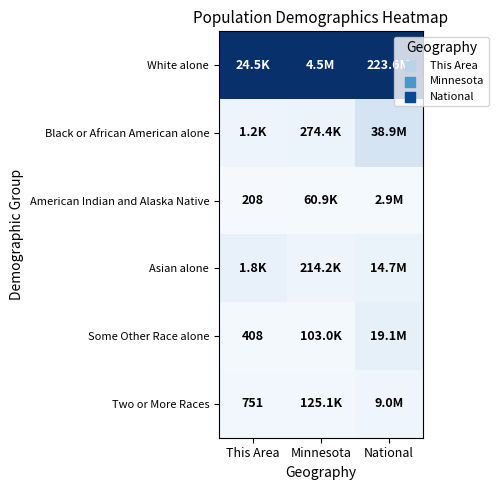

Rank the series by their maximum value, from lowest to highest.

American Indian and Alaska Native, Two or More Races, Asian alone, Some Other Race alone, Black or African American alone, White alone